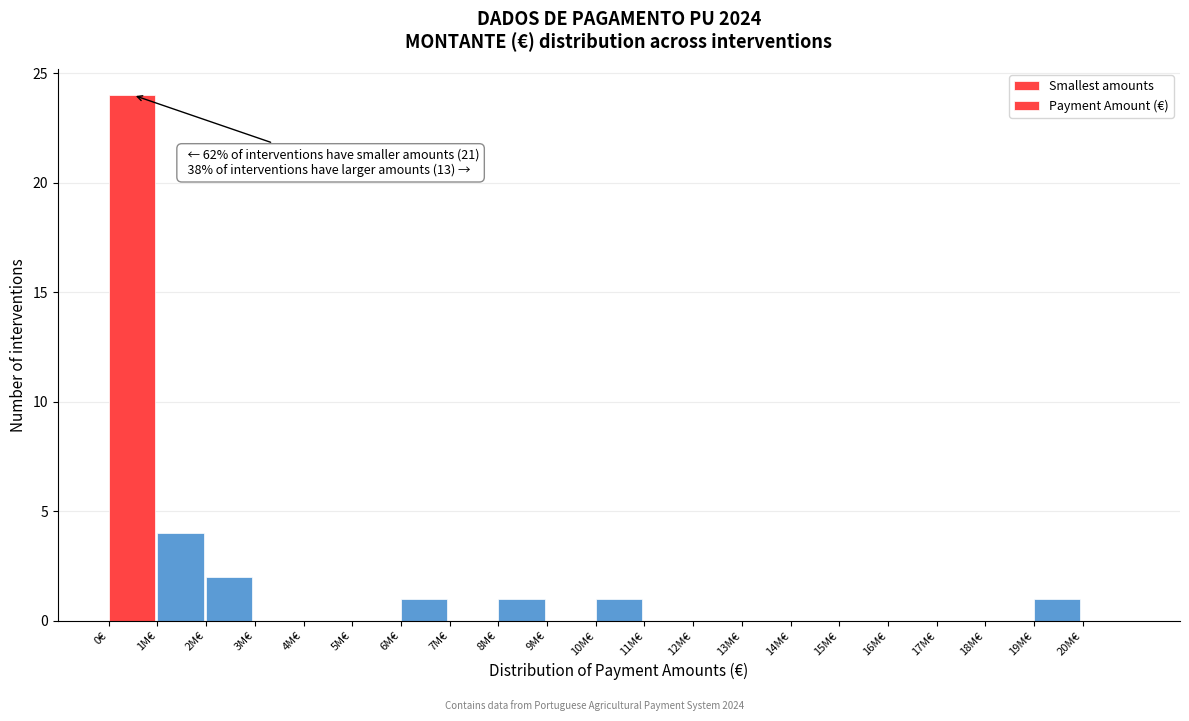

Reading left to right, transcribe all the data shown in this chart.

0€=24	1M€=4	2M€=2	3M€=0	4M€=0	5M€=0	6M€=1	7M€=0	8M€=1	9M€=0	10M€=1	11M€=0	12M€=0	13M€=0	14M€=0	15M€=0	16M€=0	17M€=0	18M€=0	19M€=1	20M€=0